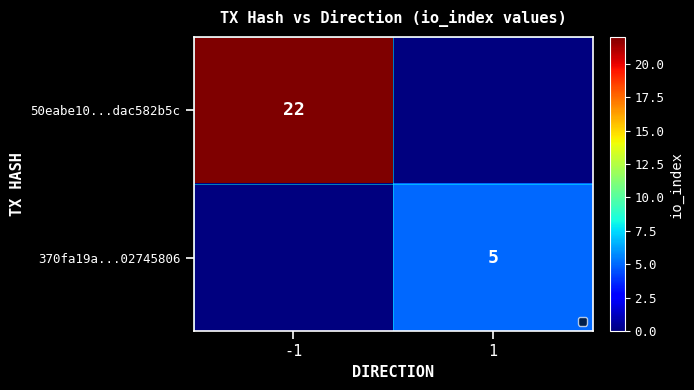

The value of 50eabe10...dac582b5c at -1 is 22. True or false?

True